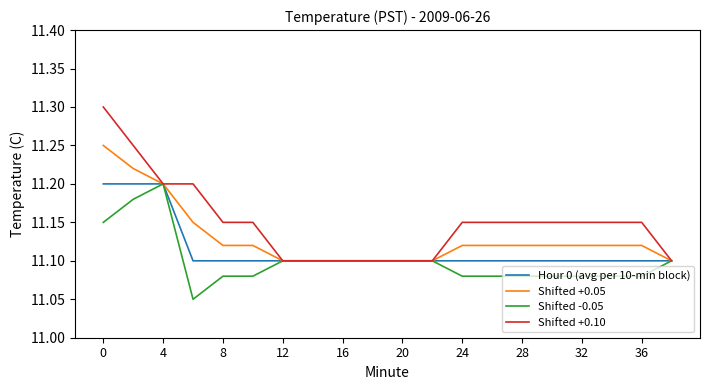

What is the difference between the maximum and second lowest values in the Shifted +0.10 series?

0.2